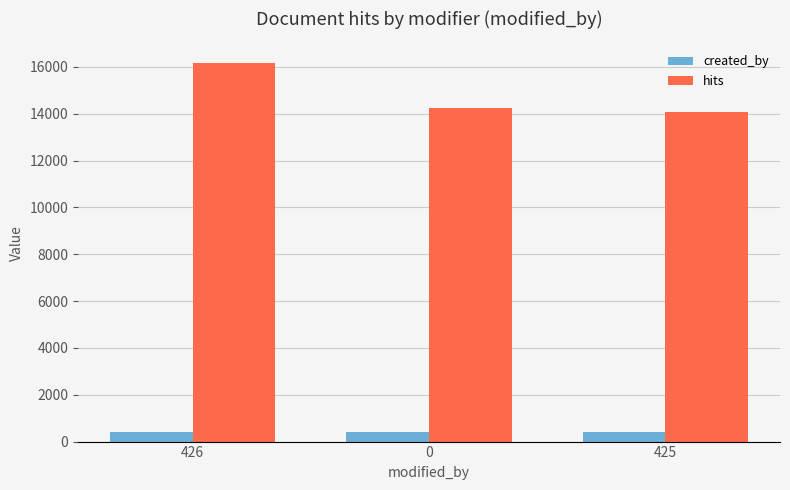

Which series has the widest spread of values?

hits